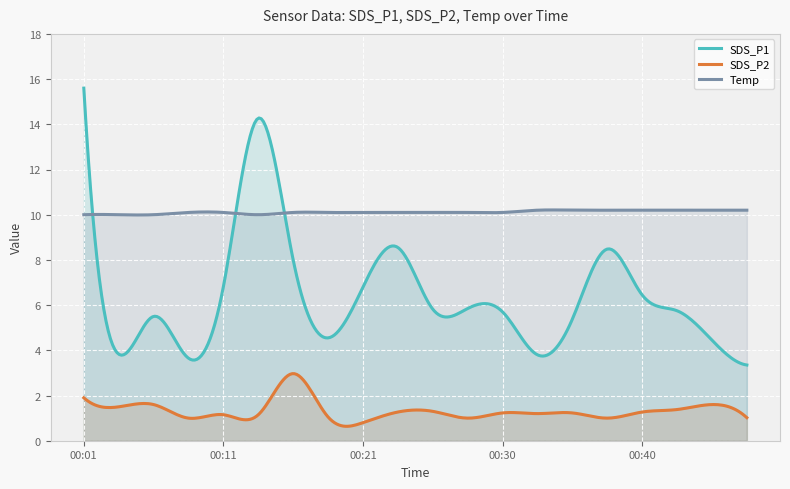

At which category does the chart reach its minimum across all series?

00:21